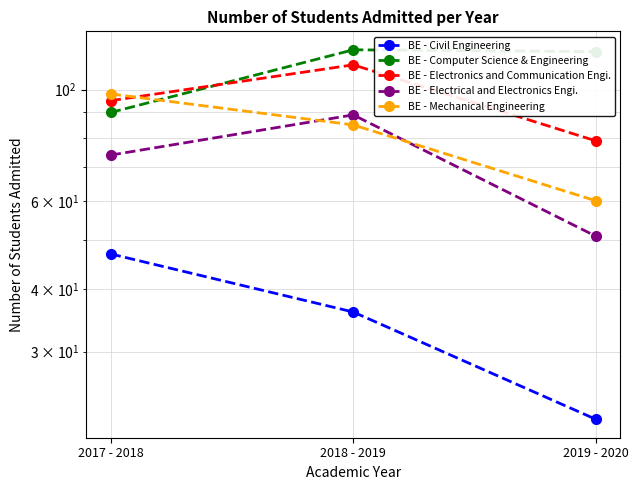

What is the approximate value of BE - Electronics and Communication Engi. at 2019 - 2020, to the nearest 5?

80